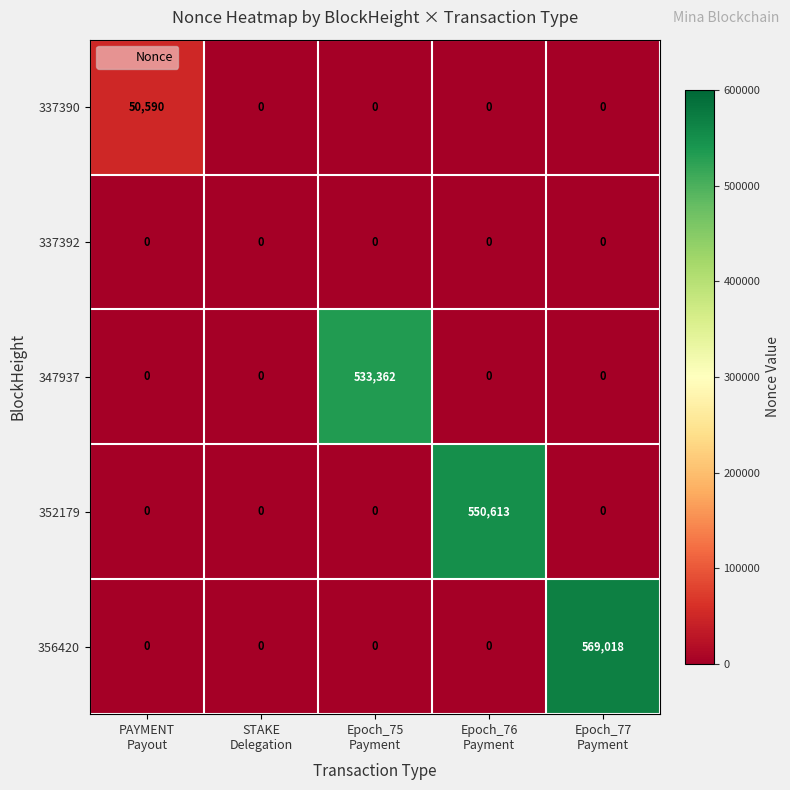

Which series has the widest spread of values?

356420